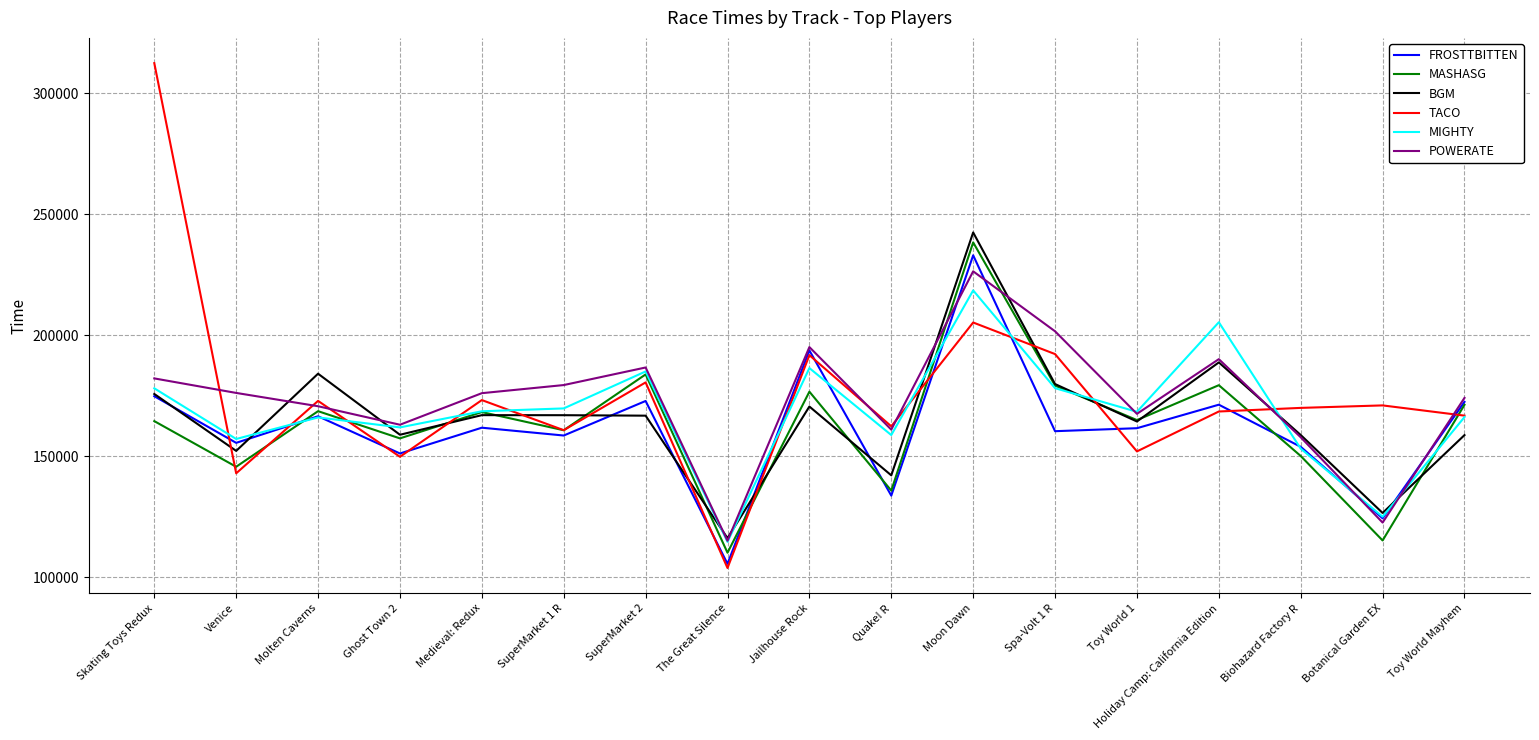

Read the POWERATE value at Botanical Garden EX, to the nearest 50.

122600